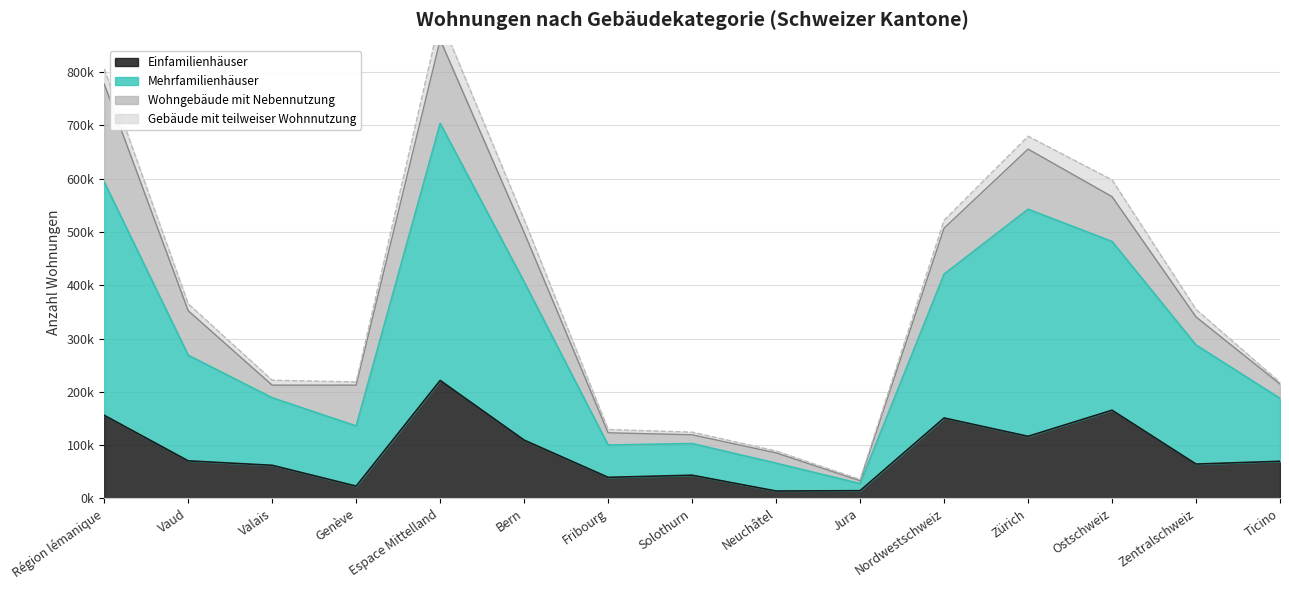

True or false: Mehrfamilienhäuser has more than 0 interior local peaks.

True